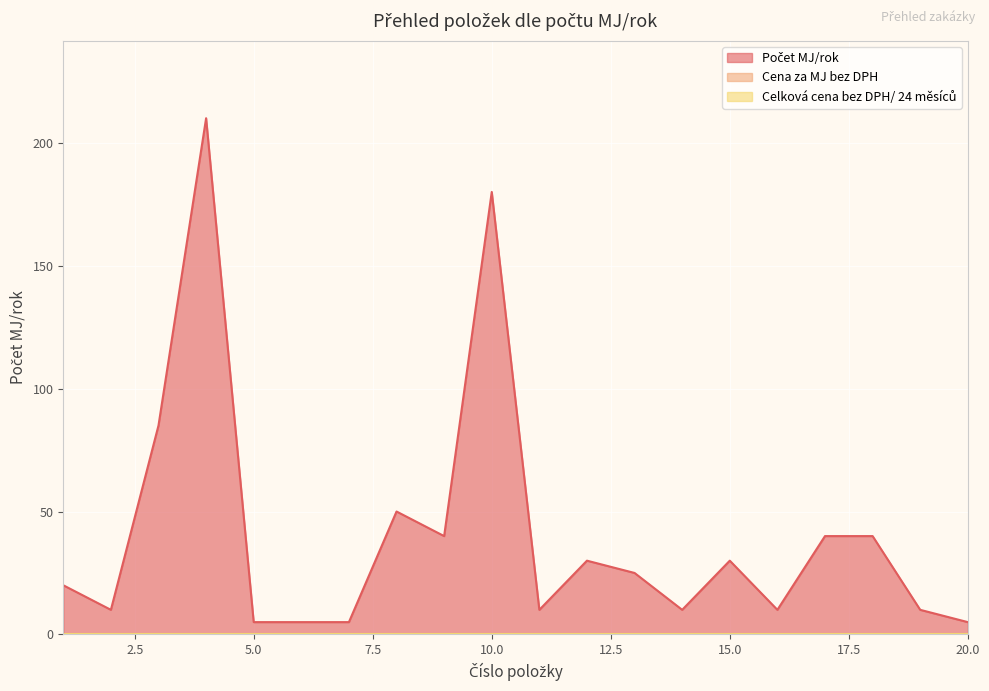

How many distinct data groups are displayed?

3